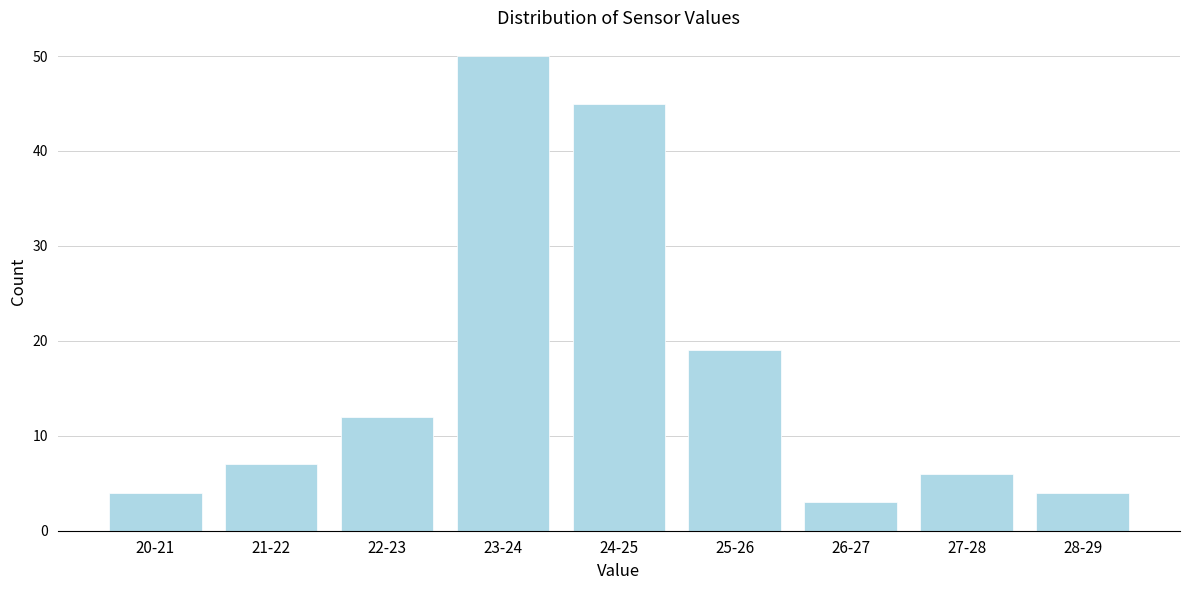

Reading right to left, extract all data points from this chart.

4	6	3	19	45	50	12	7	4